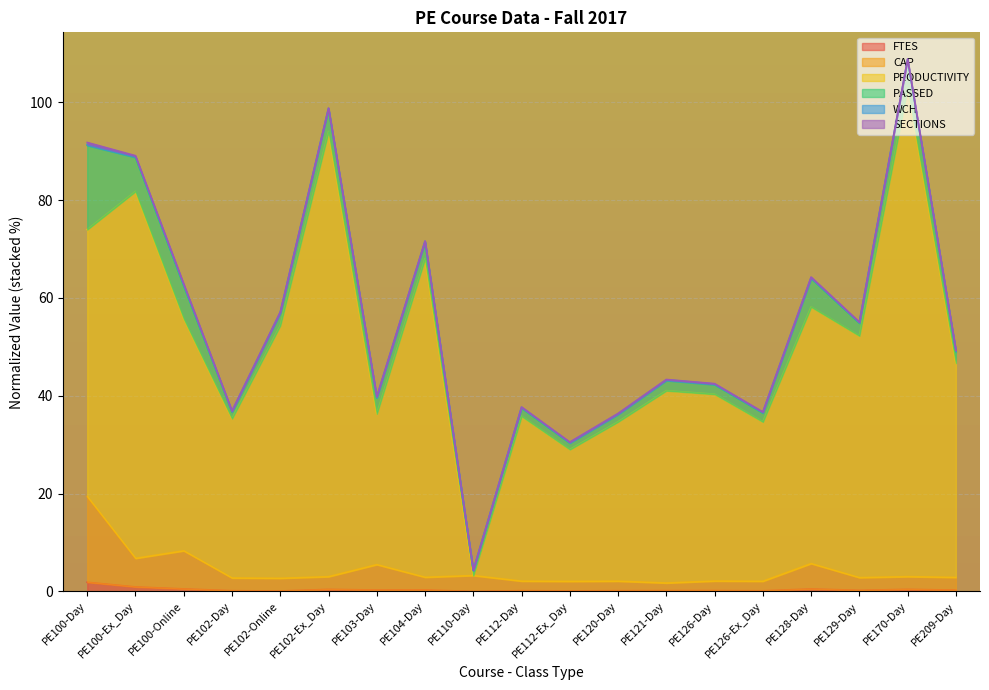

True or false: PRODUCTIVITY and FTES intersect in this chart.

False